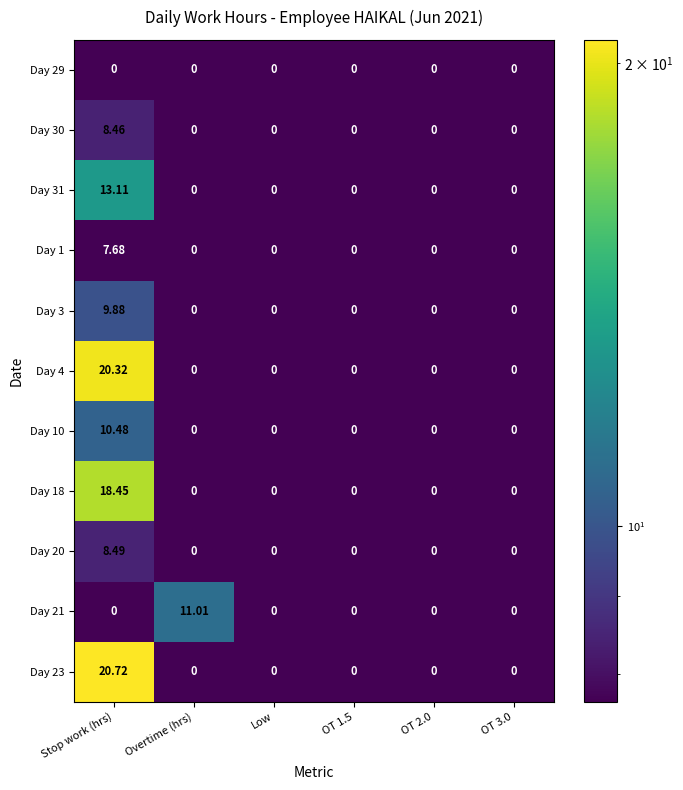

At which category is the sum across all series the highest?

Stop work (hrs)